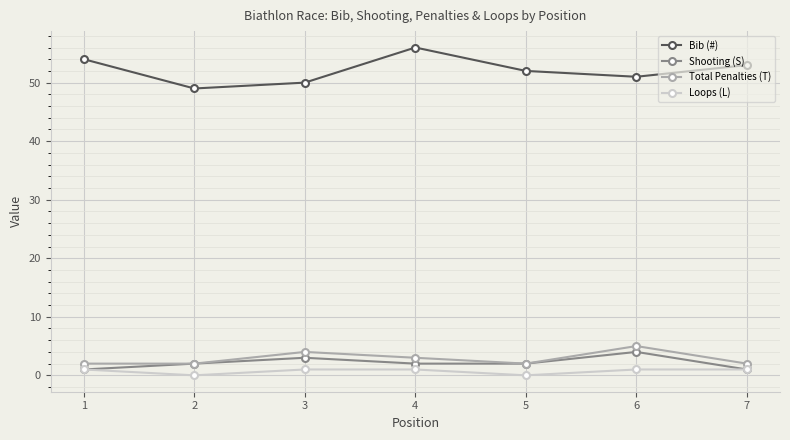

What is the spread (max minus min) of values at 5?

52